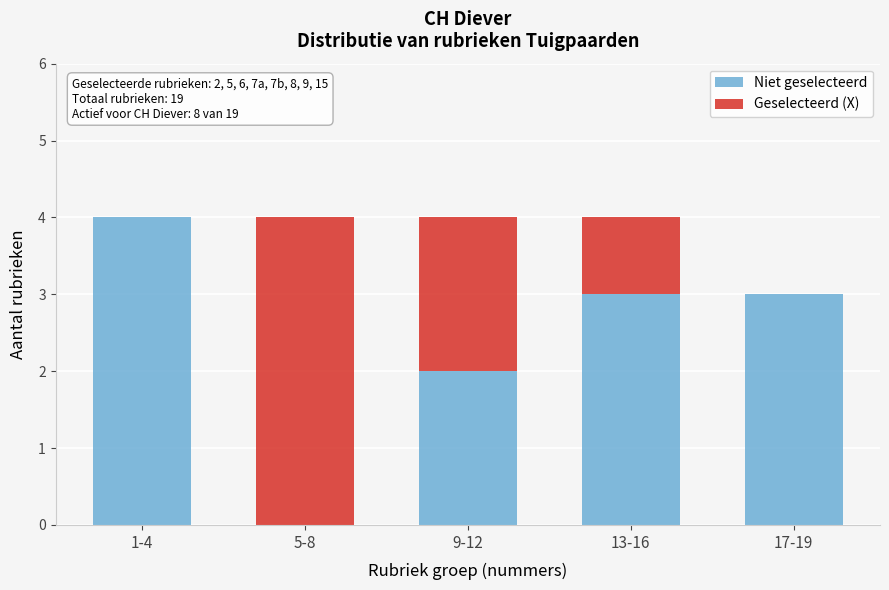

Reading left to right, what are the values for Niet geselecteerd?

1-4=4	5-8=0	9-12=2	13-16=3	17-19=3